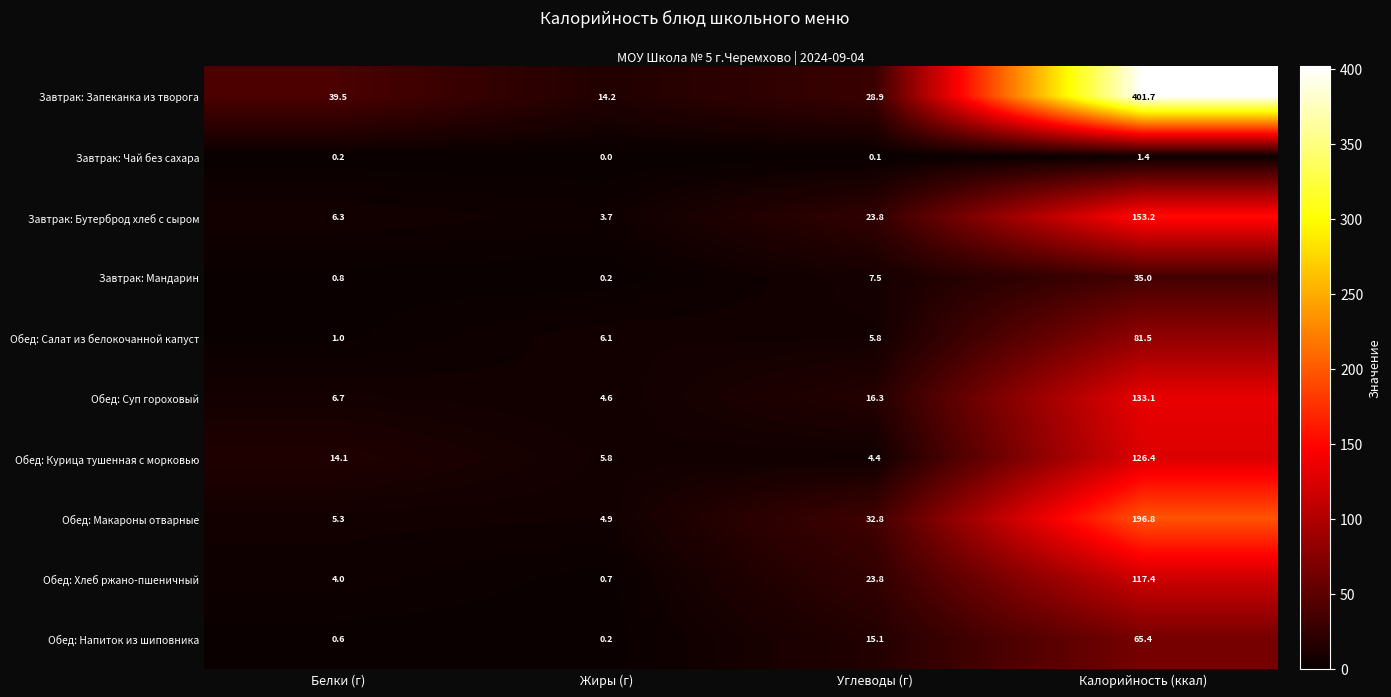

True or false: Завтрак: Мандарин has a value of 35.0 at Калорийность (ккал).

True